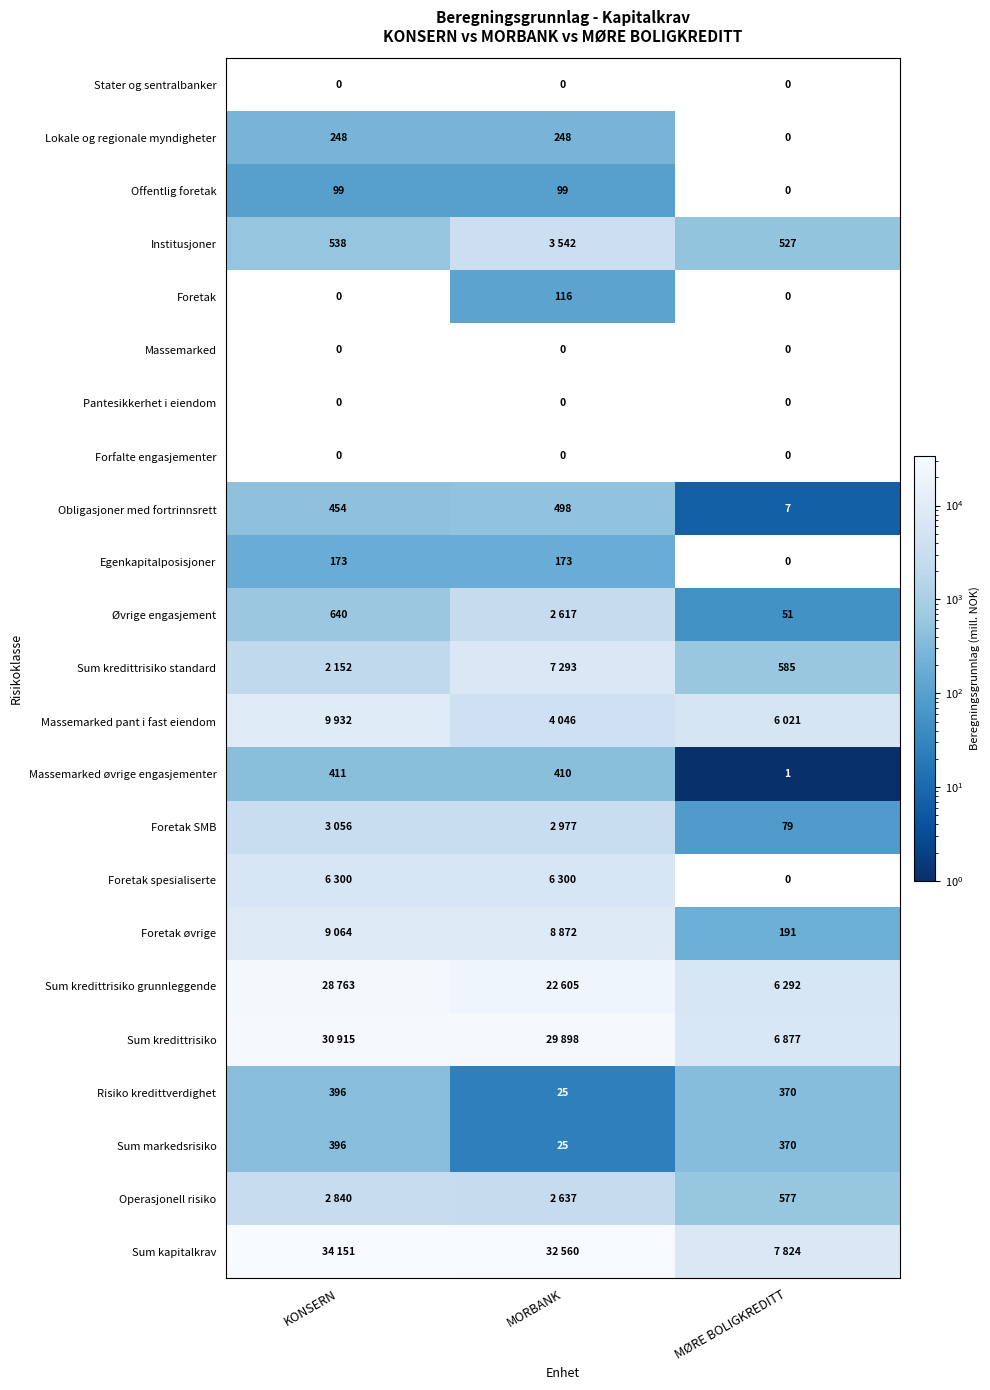

Which has a higher value, KONSERN or MORBANK?

MORBANK